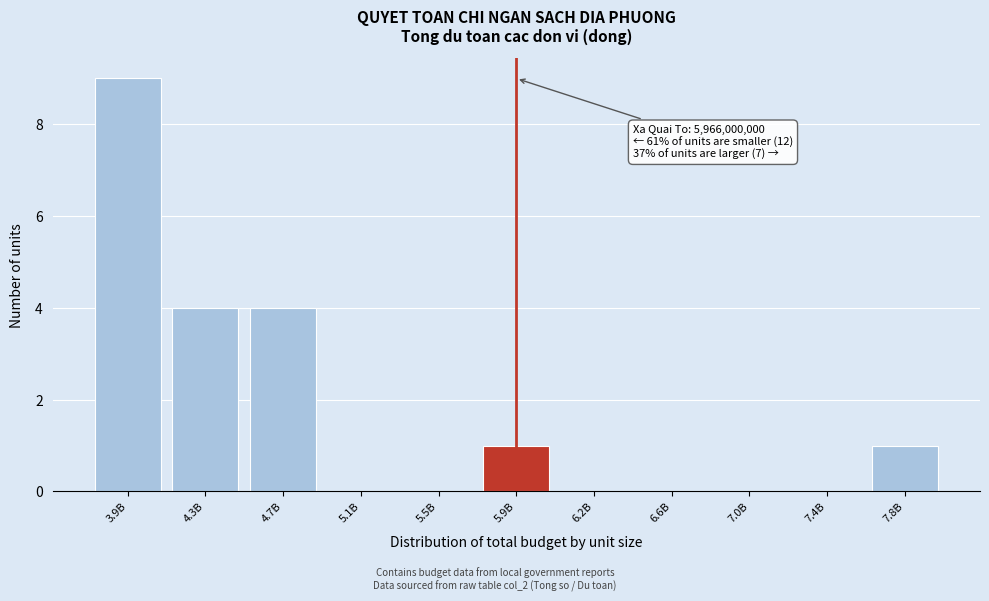

Reading right to left, list all the values displayed in this chart.

7.8B=1	7.4B=0	7.0B=0	6.6B=0	6.2B=0	5.9B=1	5.5B=0	5.1B=0	4.7B=4	4.3B=4	3.9B=9